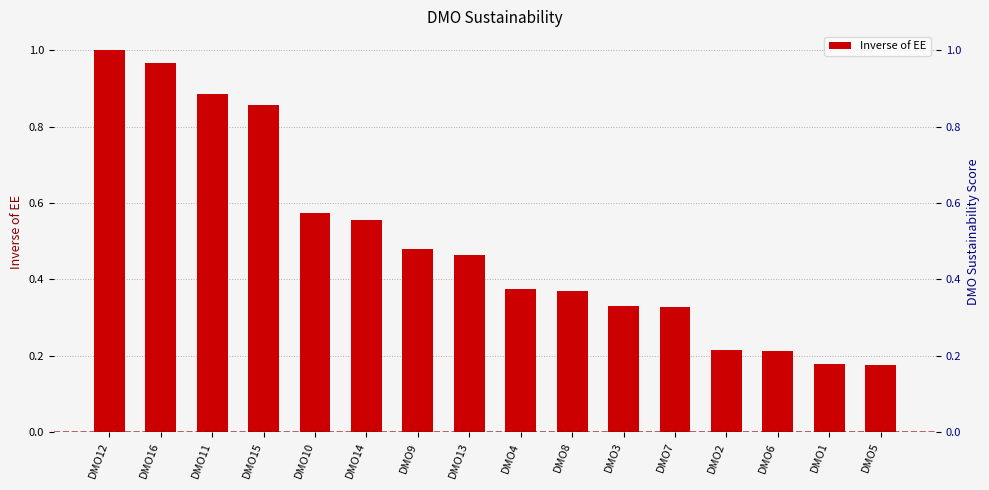

Are the bars grouped side by side (vs. stacked)?

No